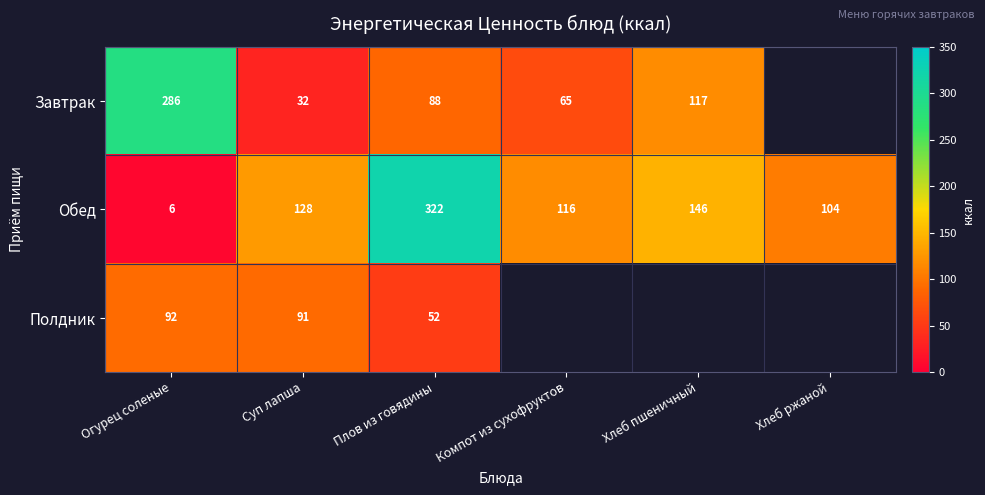

Rank the series at Суп лапша from highest to lowest value.

Обед, Полдник, Завтрак